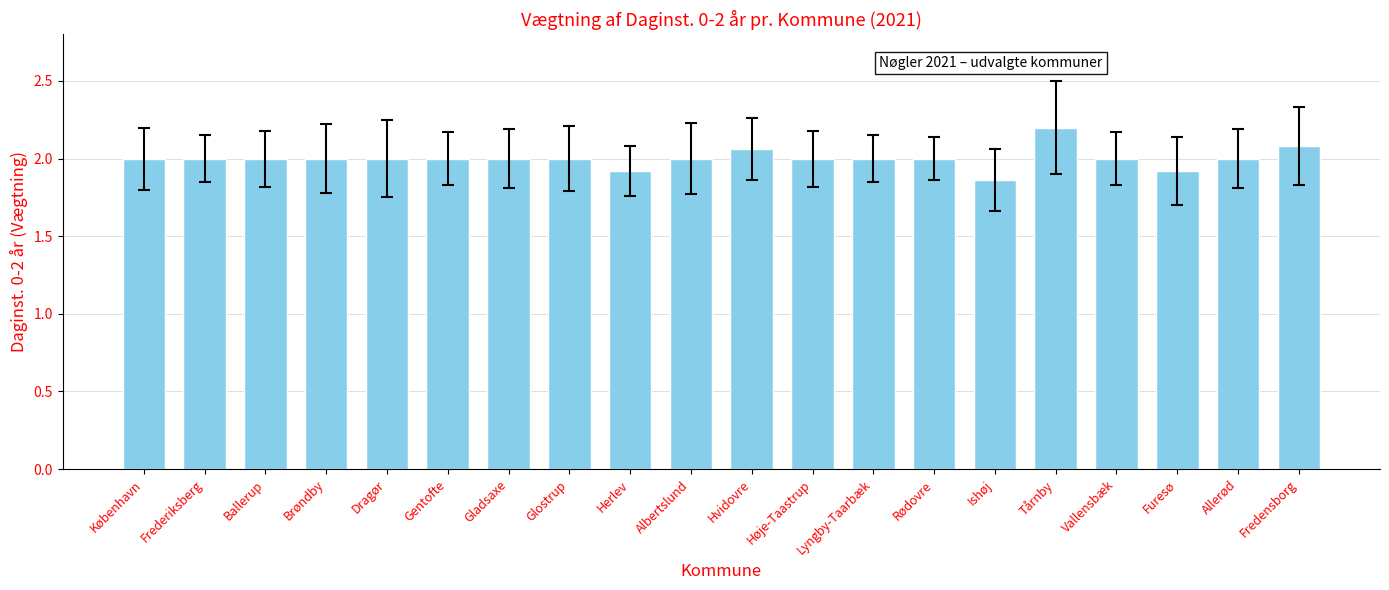

What is the ratio of the value at Herlev to the value at Dragør?

1.0